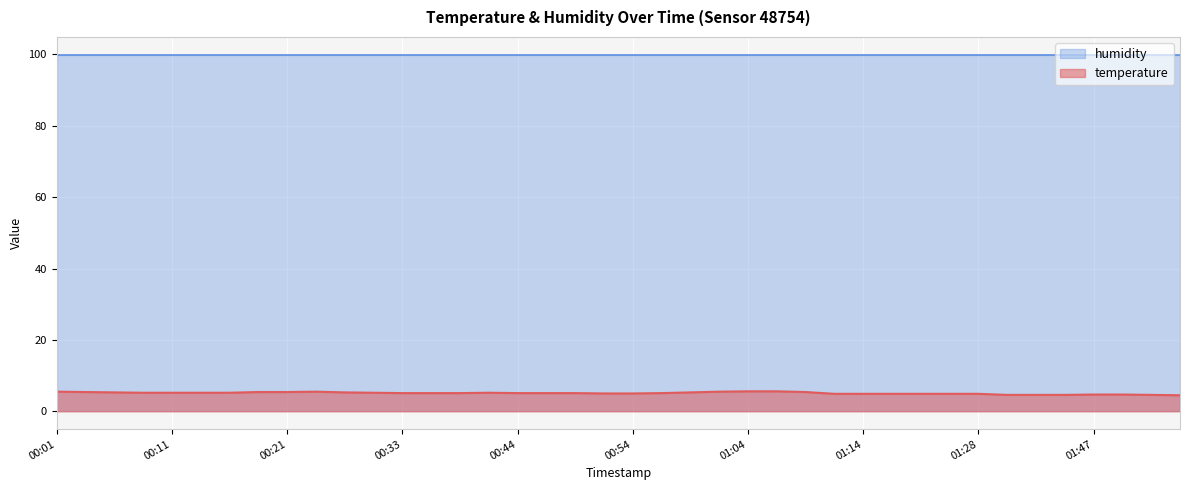

The value at 00:33 is 5.1. True or false?

True